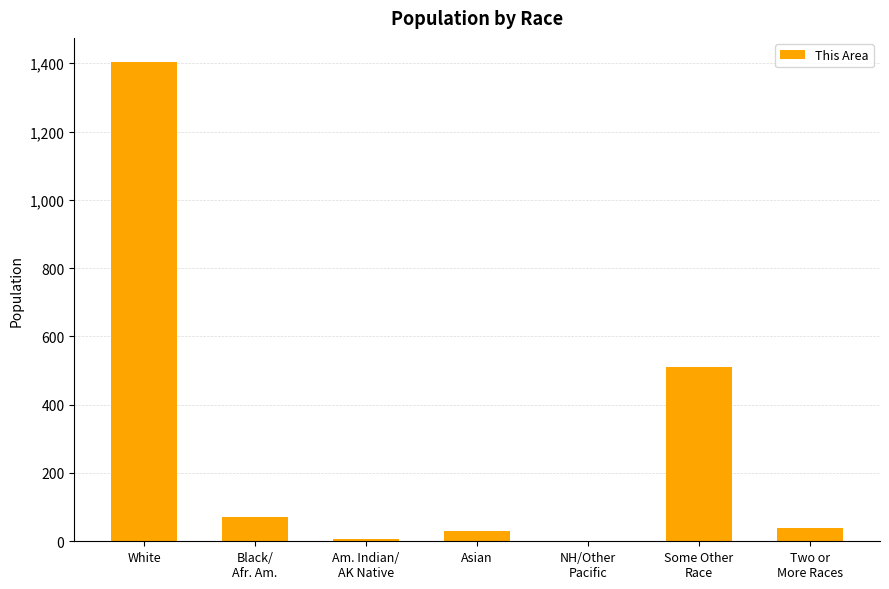

True or false: the data shows 1404 at White.

True